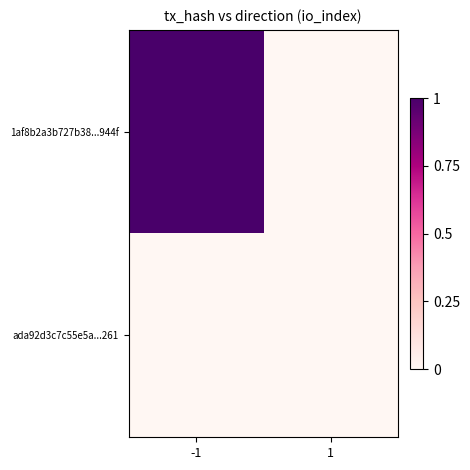

What is the greatest value displayed?

1